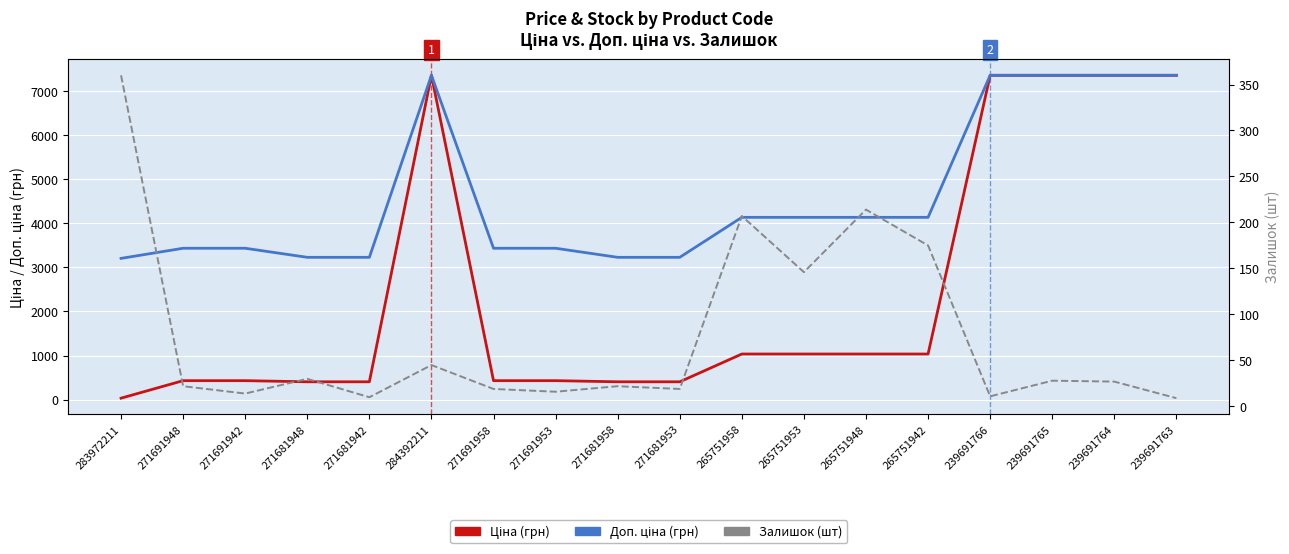

What is the label of the 8th point from the right?

265751958